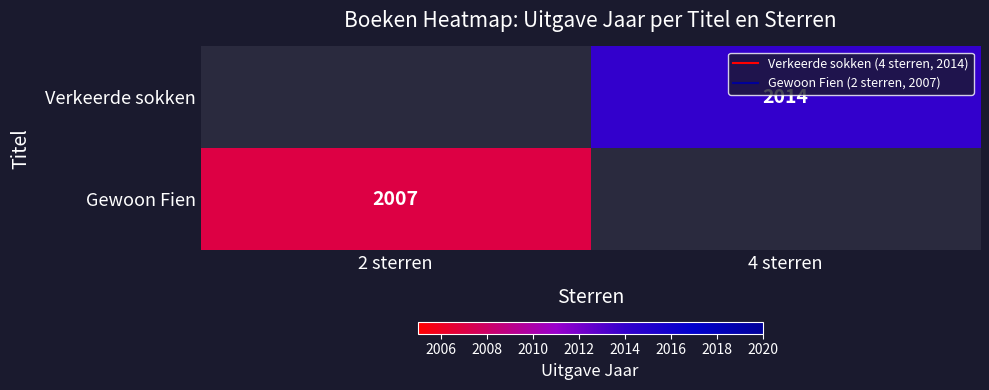

At which category does the chart reach its peak across all series?

4 sterren